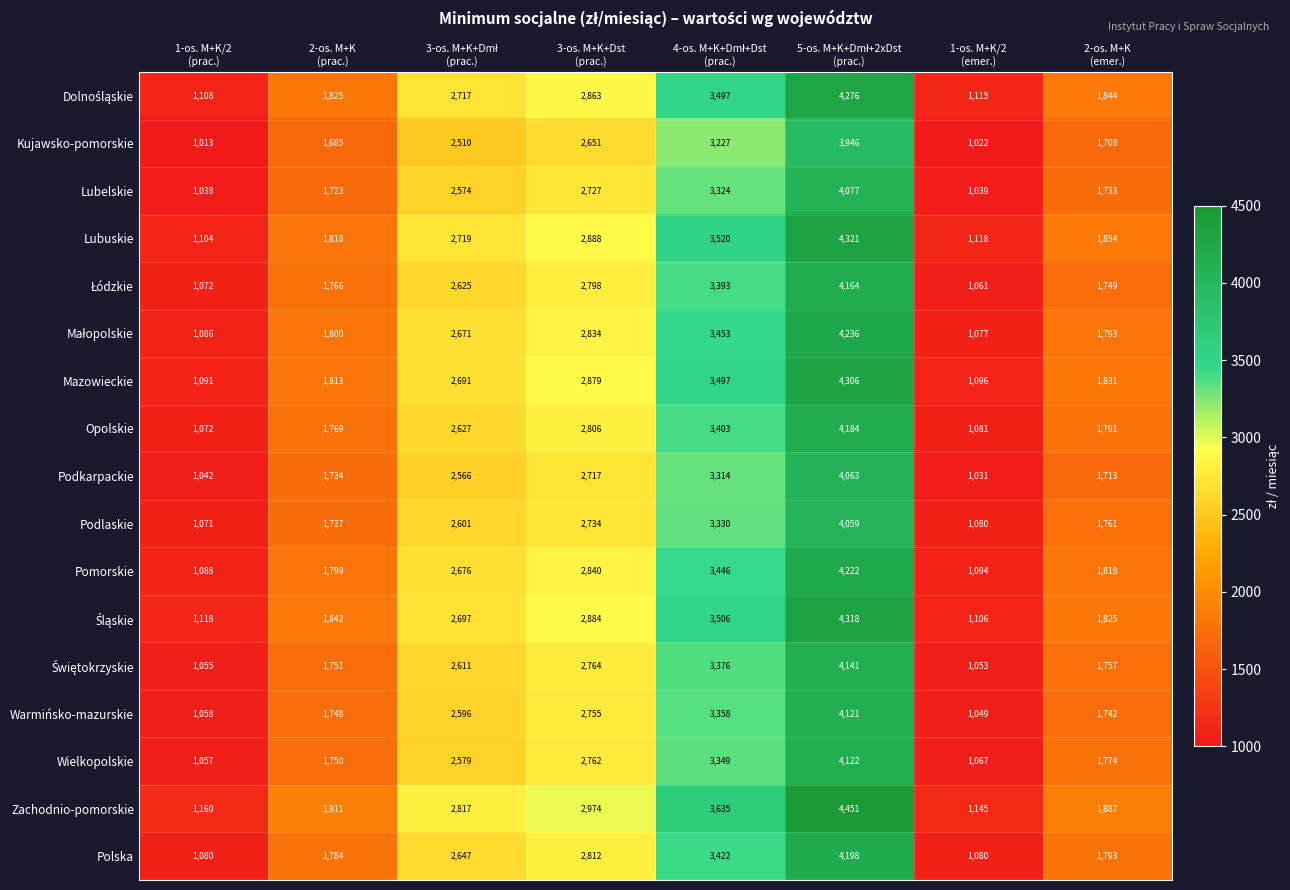

Which series has the widest spread of values?

Zachodnio-pomorskie